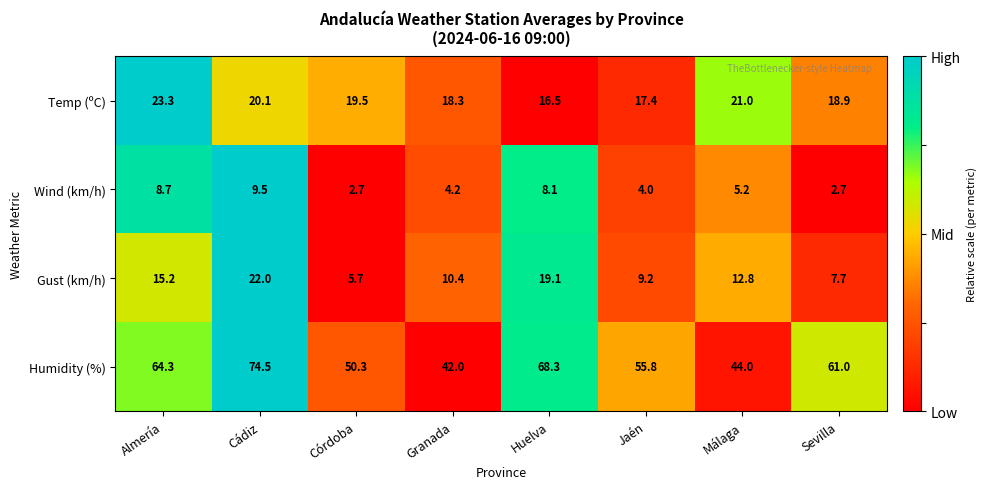

Which series has the widest spread of values?

Humidity (%)